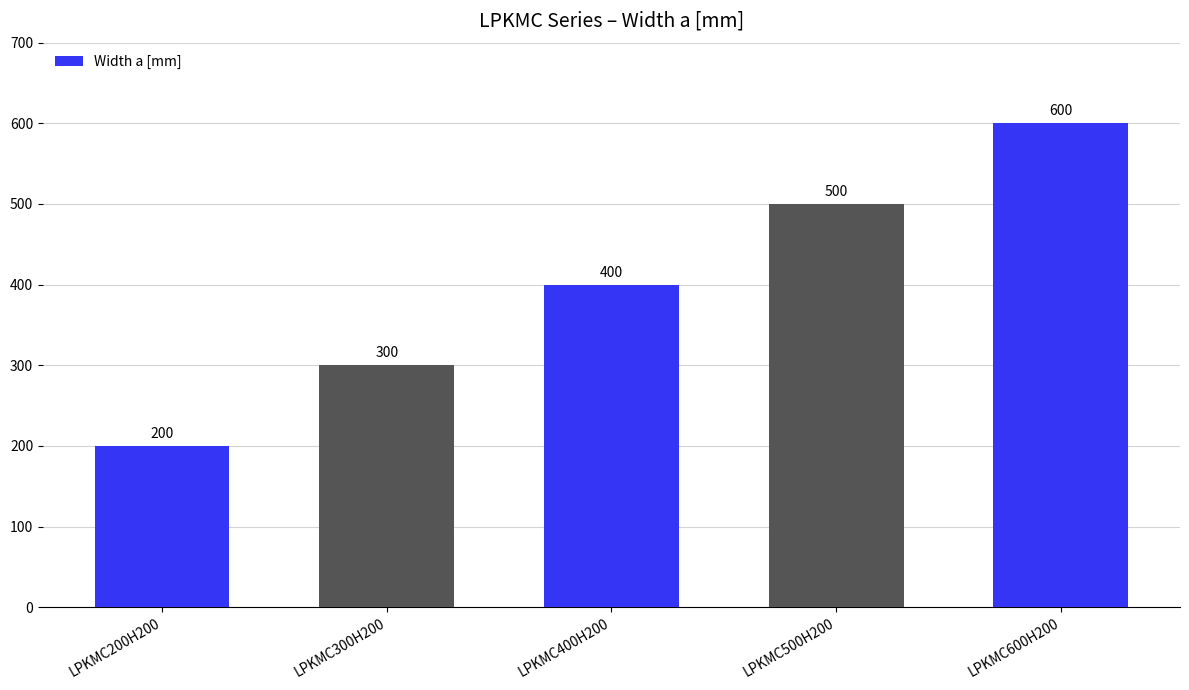

What is the difference between the second highest and second lowest values?

200